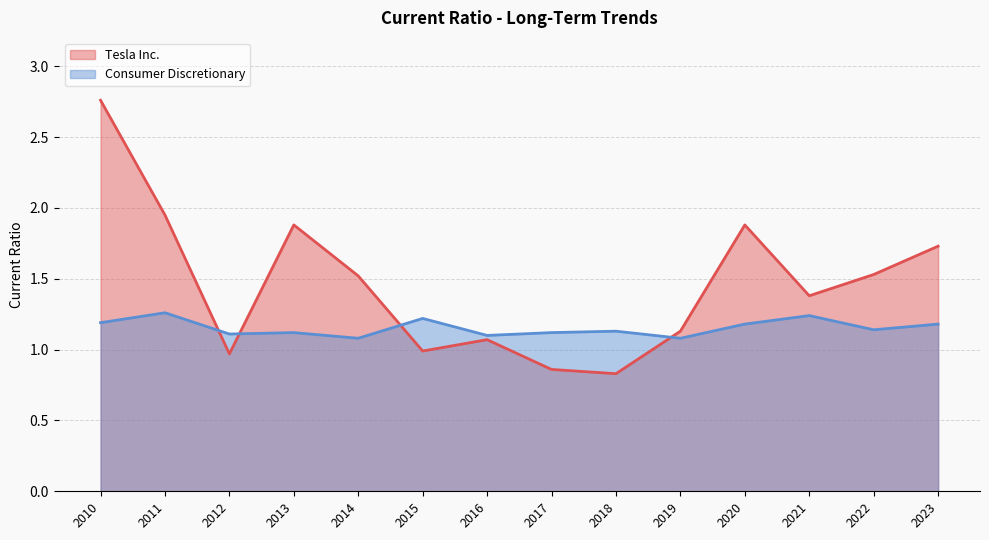

Between which two adjacent categories do Tesla Inc. and Consumer Discretionary first intersect?

2011 and 2012